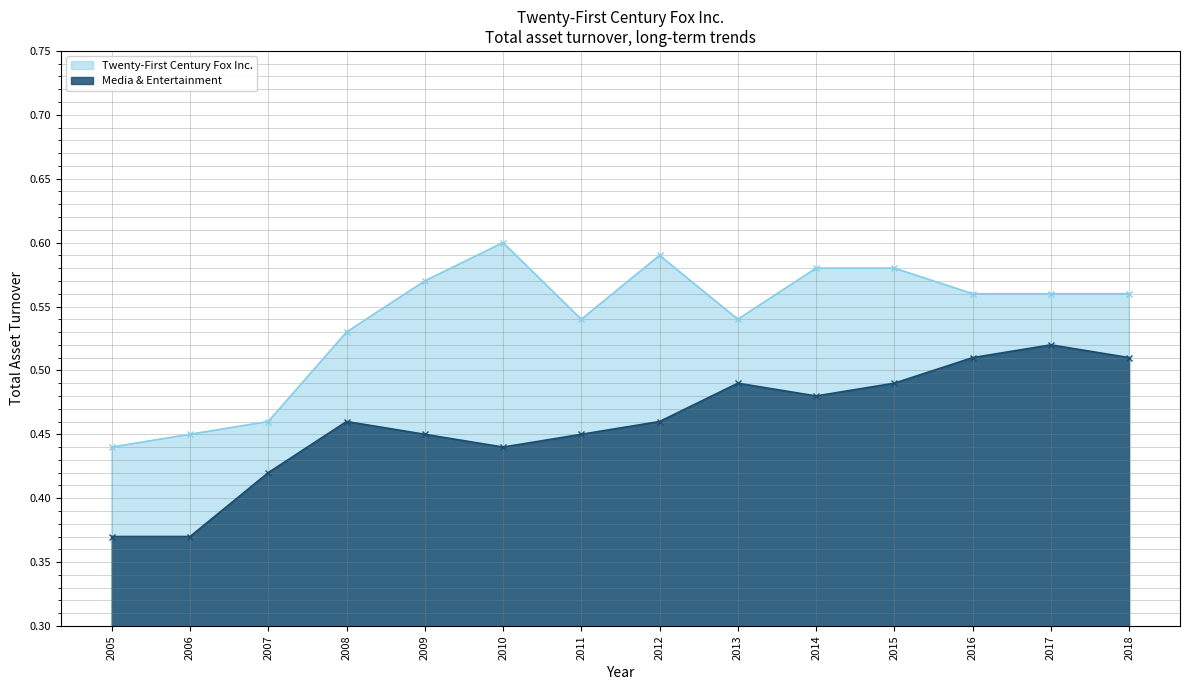

At how many categories does at least one series exceed 0?

14